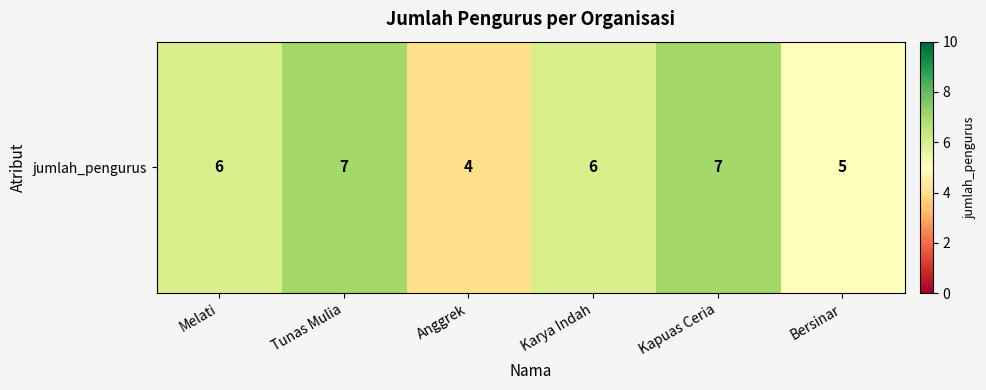

List the labels in order of value, smallest first.

Anggrek, Bersinar, Melati, Karya Indah, Tunas Mulia, Kapuas Ceria